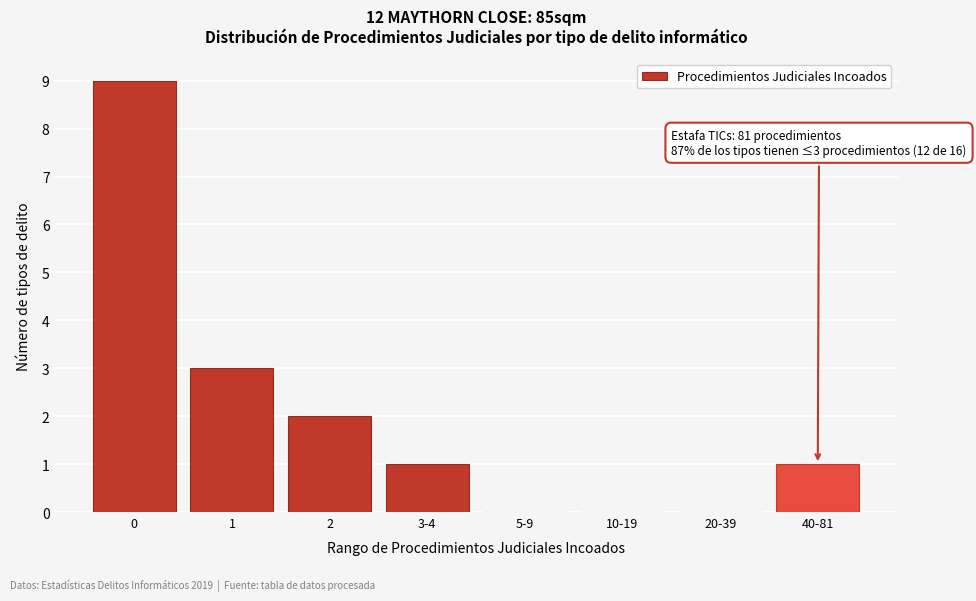

Reading left to right, transcribe all the data shown in this chart.

0=9	1=3	2=2	3-4=1	5-9=0	10-19=0	20-39=0	40-81=1